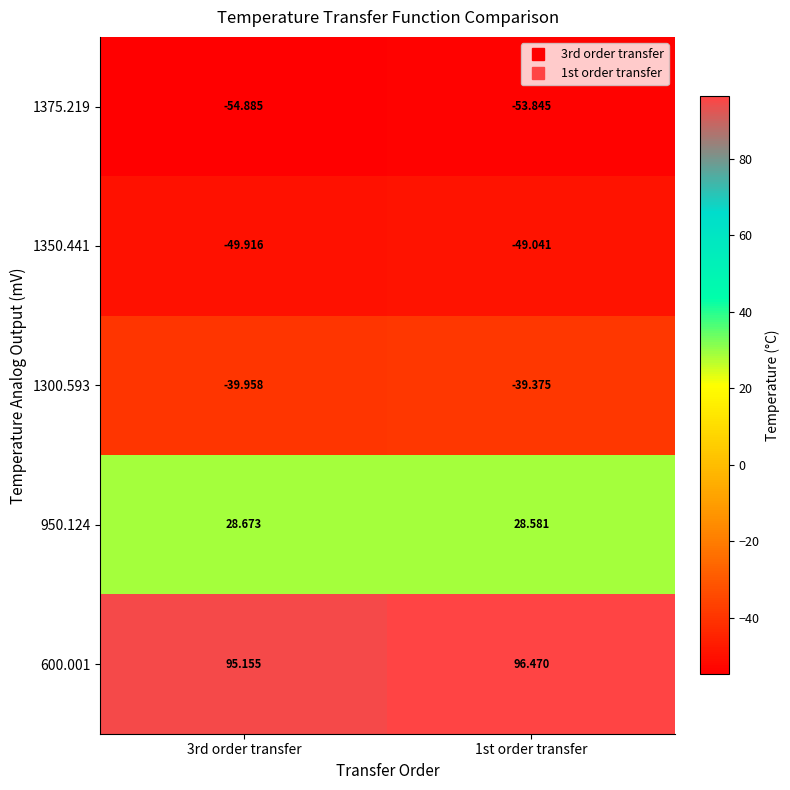

Which has a higher value, 3rd order transfer or 1st order transfer?

1st order transfer